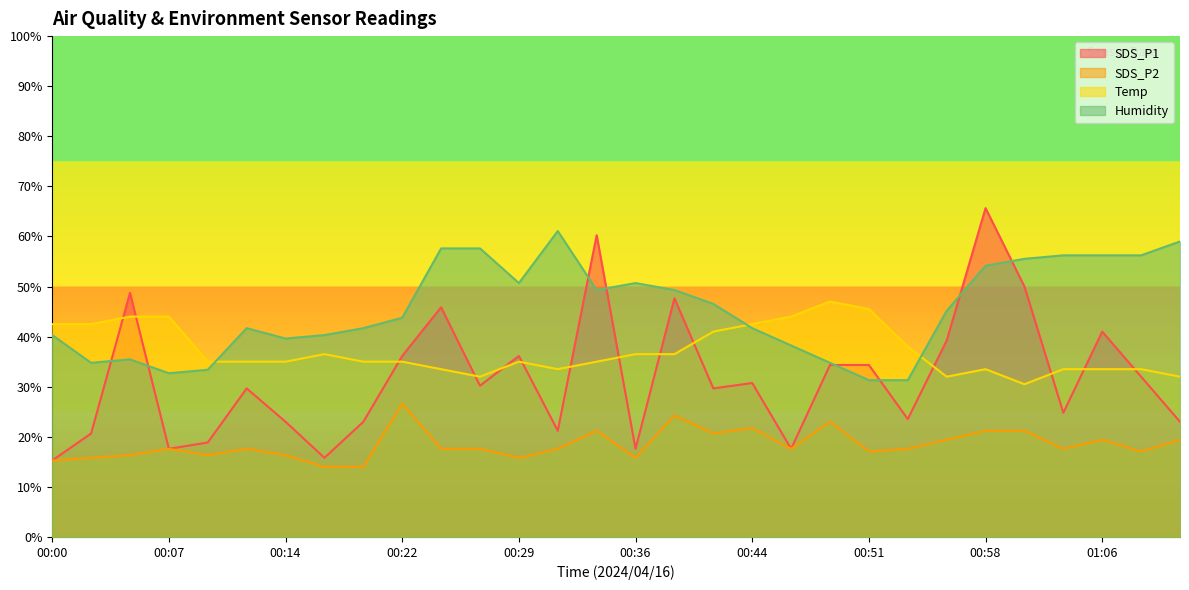

Which category has the highest value in the SDS_P1 series?

00:58